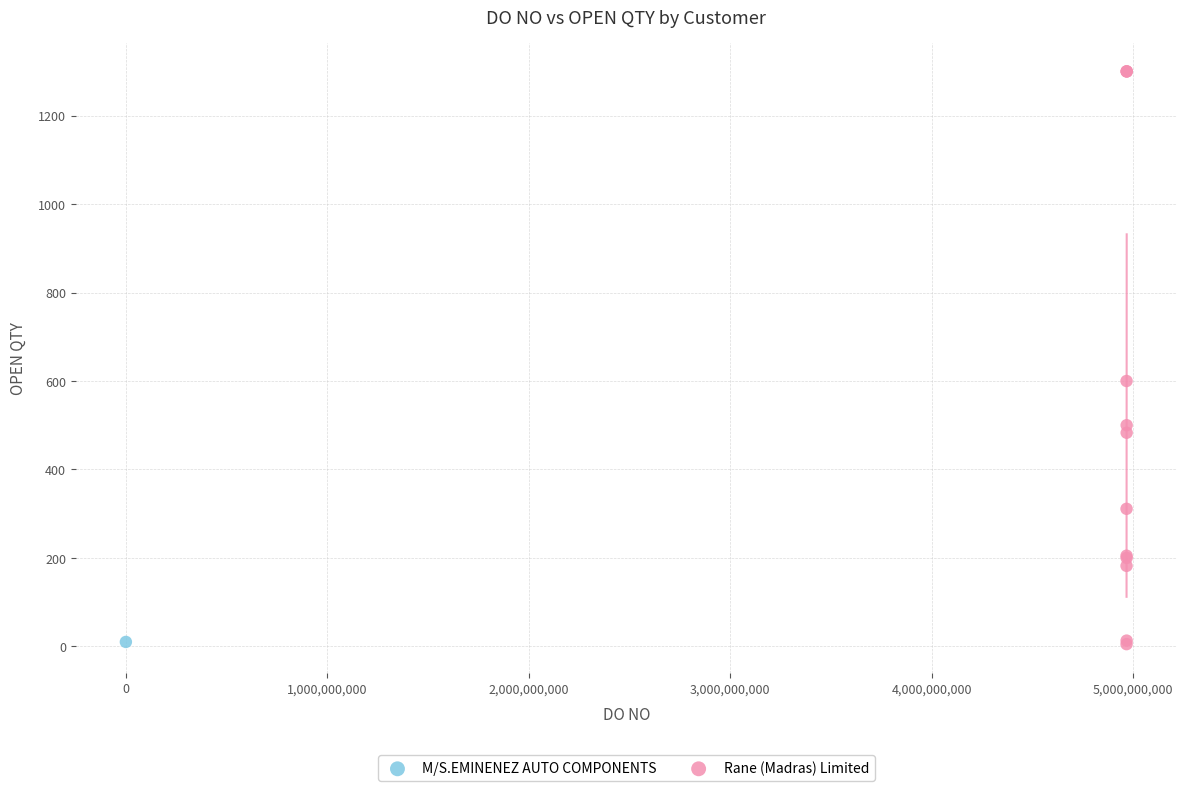

What are all the series names shown in the legend?

M/S.EMINENEZ AUTO COMPONENTS, Rane (Madras) Limited